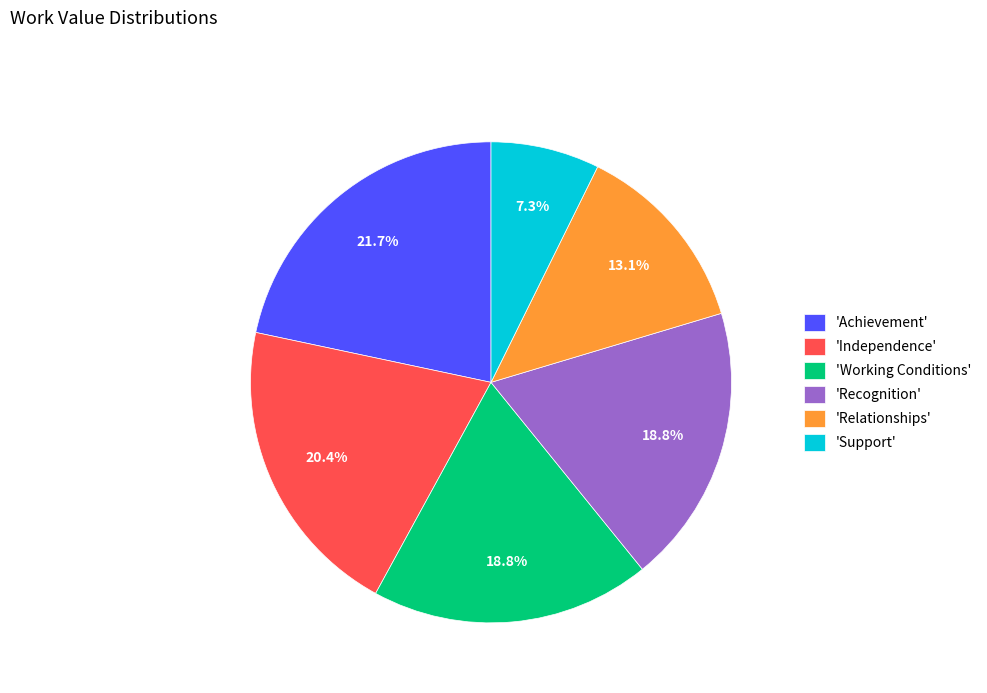

To the nearest percent, what is the average slice percentage?

17%